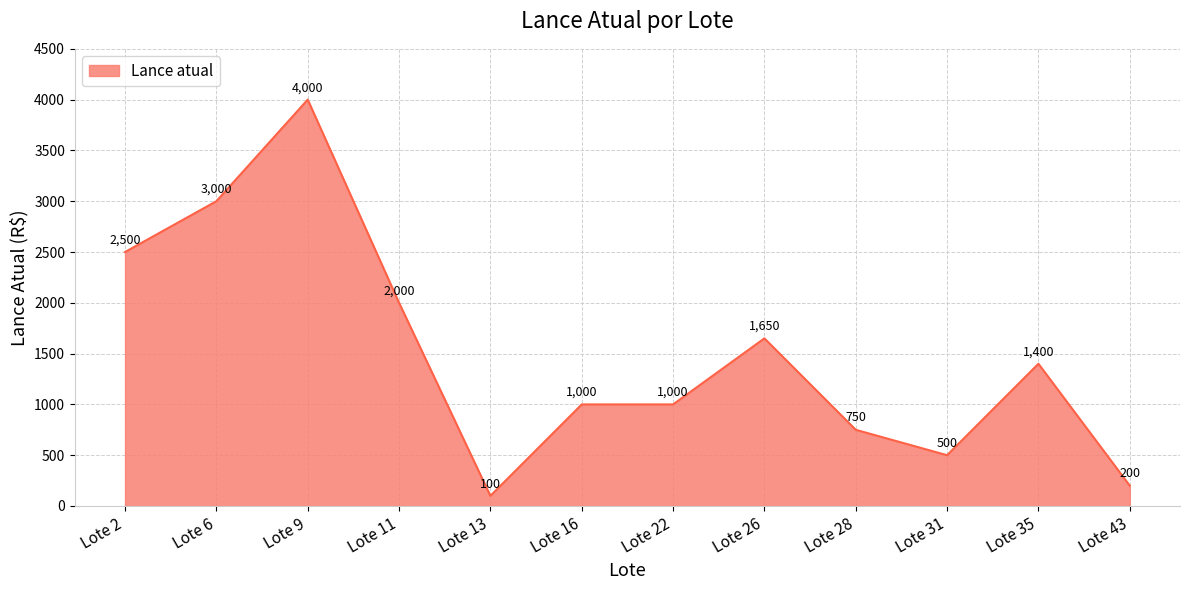

What is the greatest value displayed?

4000